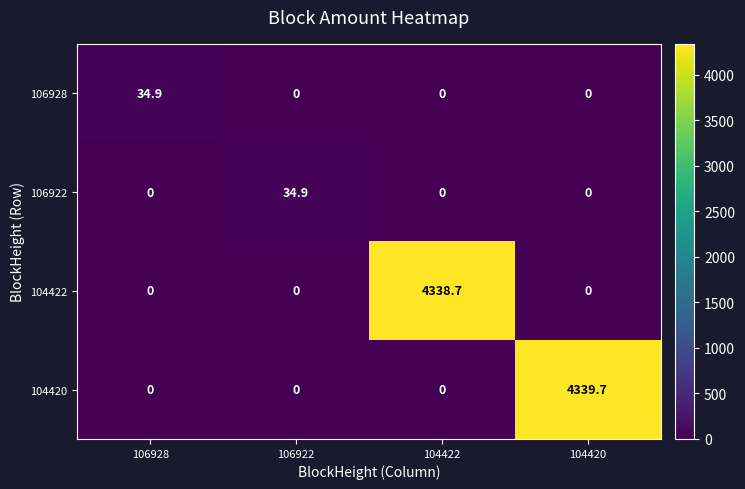

Reading left to right, extract all data points from this chart.

106928: 34.9	0.0	0.0	0.0
106922: 0.0	34.9	0.0	0.0
104422: 0.0	0.0	4338.7	0.0
104420: 0.0	0.0	0.0	4339.7